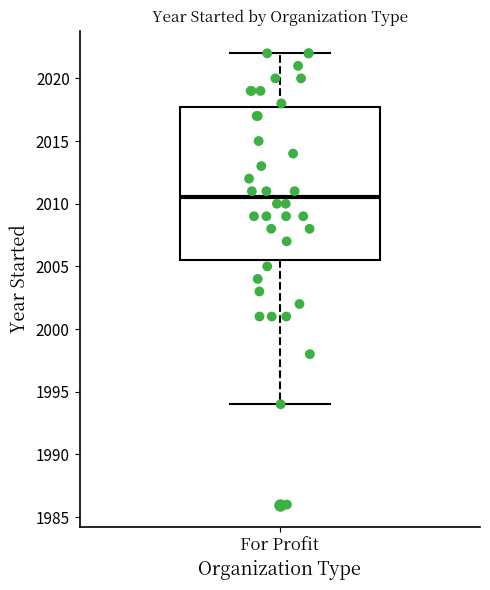

Transcribe this box plot: give where the median line is, the range the box spans, and where the two whiskers end, as read against the y-axis. The values are not printed on the chart, so give them approximately, as read against the axis.

median 2010.5, box 2005.5 to 2018.0, whiskers 1994.0 to 2022.0